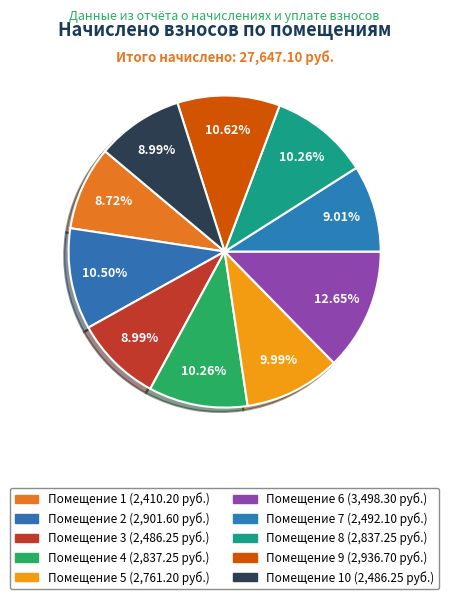

How many slices are in this pie chart?

10